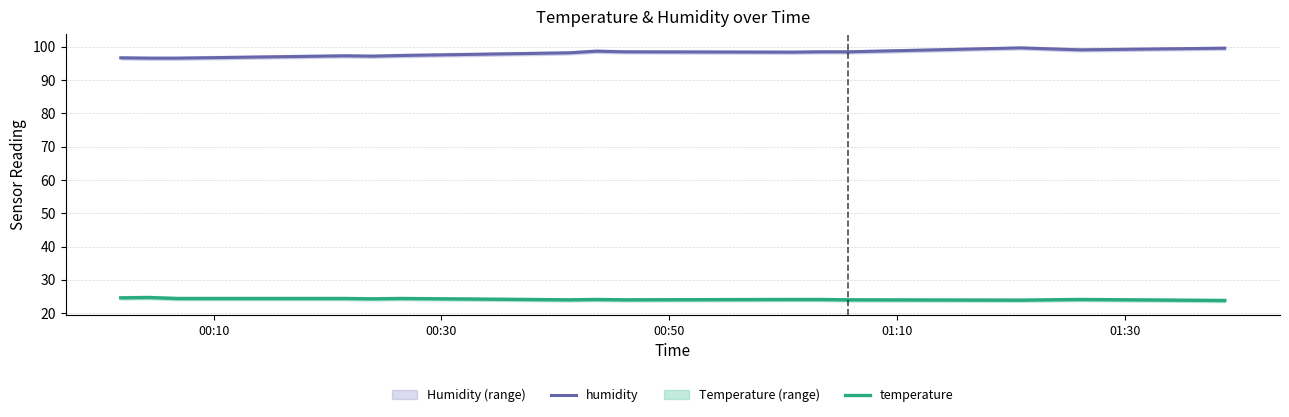

What is the greatest value displayed?

99.7